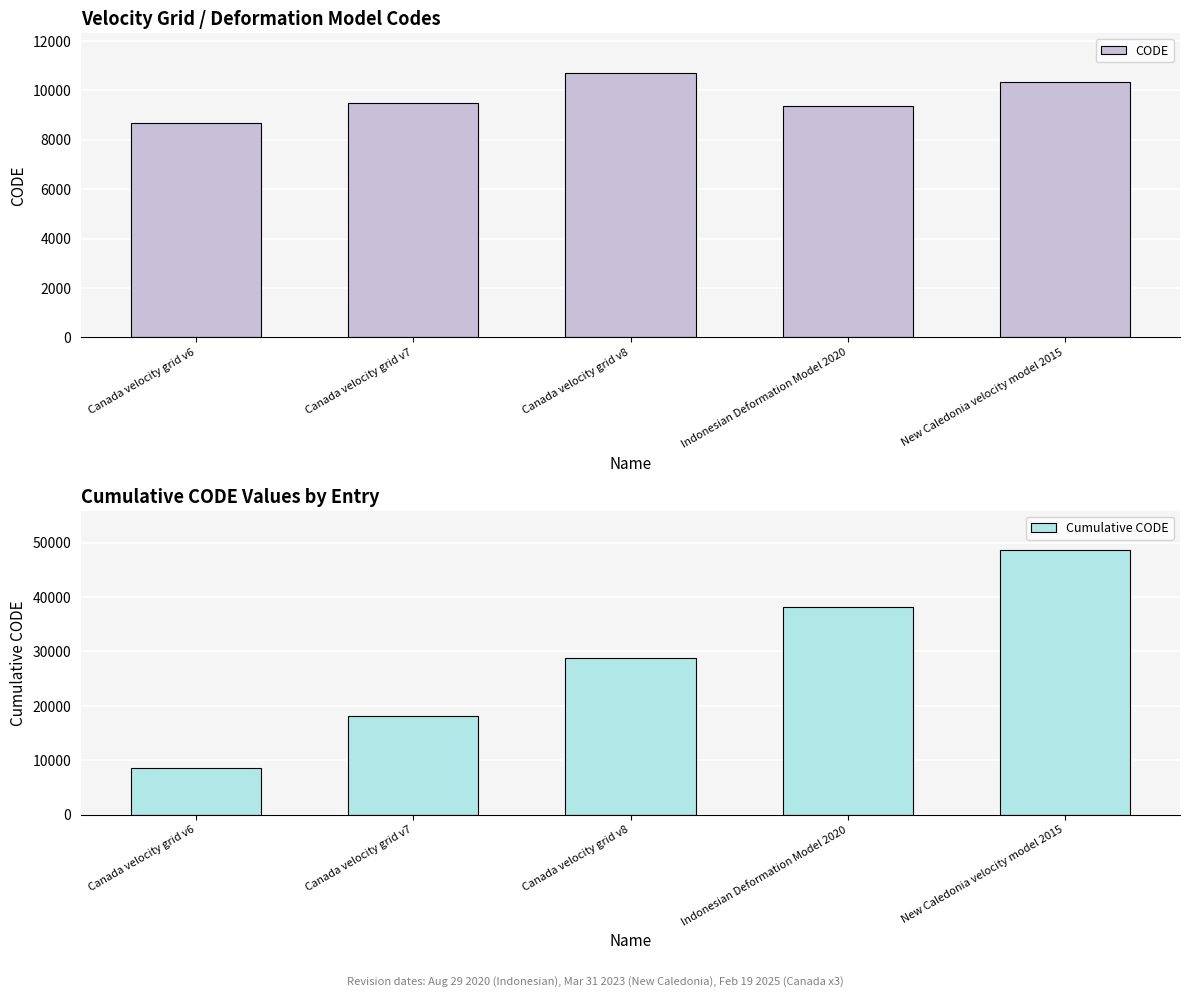

What is the sum of the Cumulative CODE values at Canada velocity grid v8 and Canada velocity grid v6?

37542